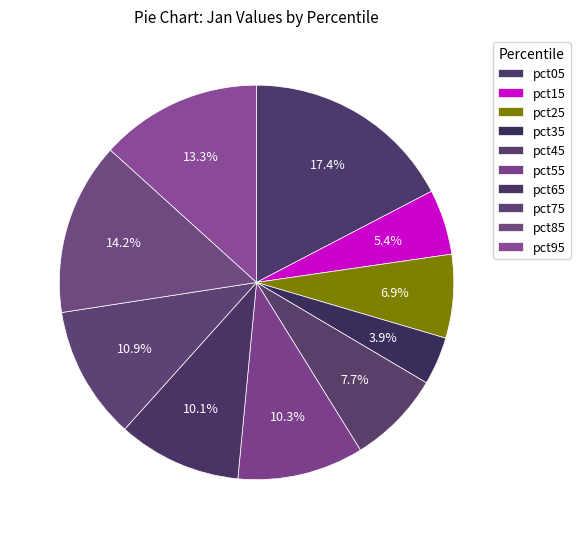

How many slices are in this pie chart?

10